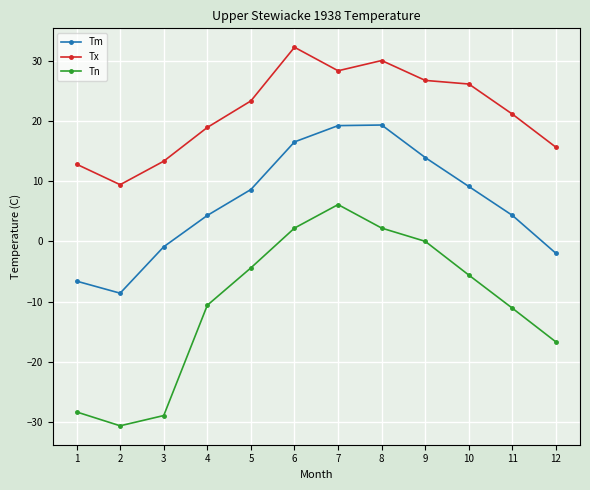

Does the chart display data point markers on the line(s)?

Yes